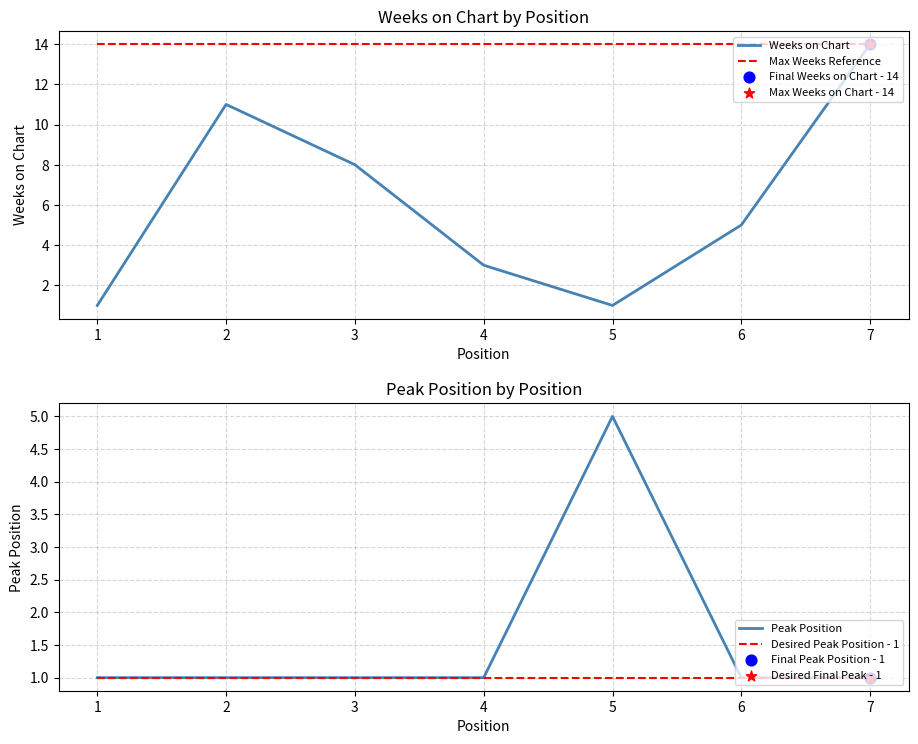

Which series reaches the maximum Y coordinate?

Weeks on Chart